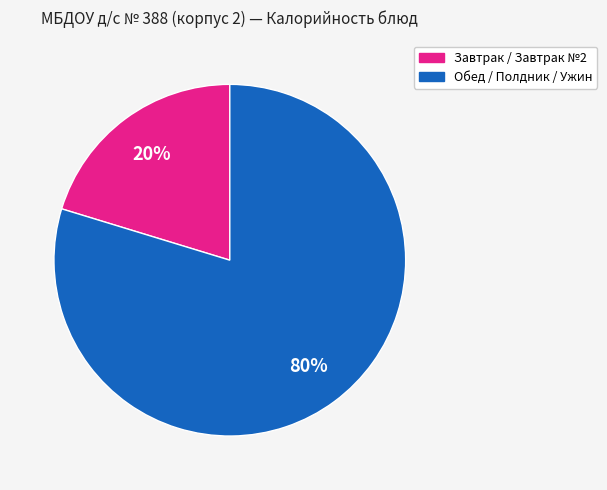

To the nearest percent, what is the average slice percentage?

50%